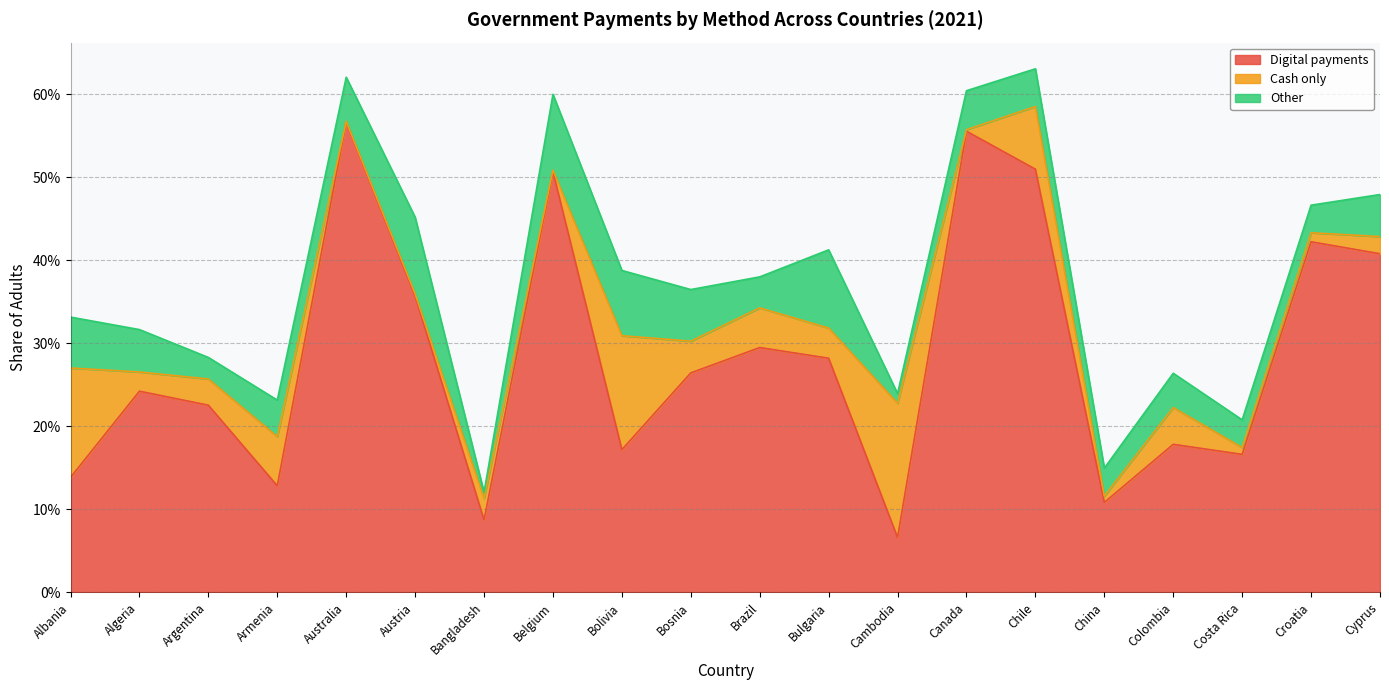

Between Australia and Cyprus, which series saw the biggest shift?

Digital payments